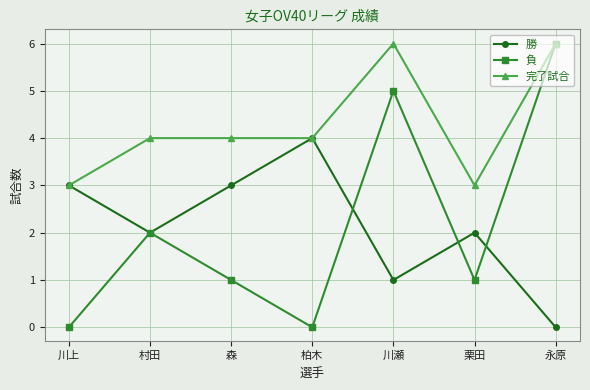

Which series has the largest total across all categories?

完了試合